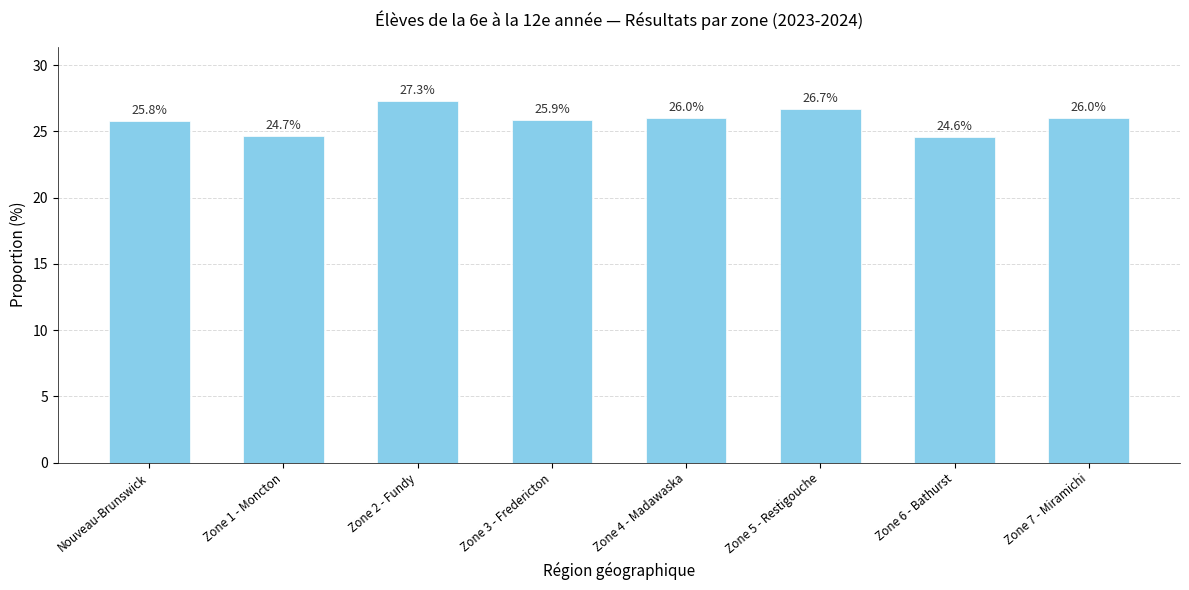

What is the label of the 1st bar from the left?

Nouveau-Brunswick